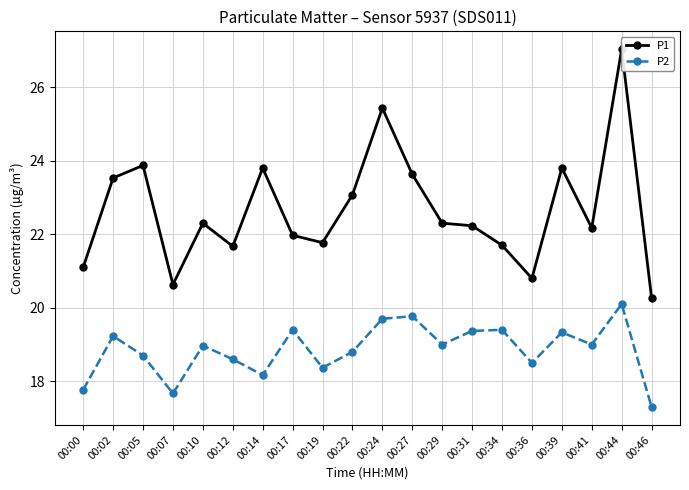

List the labels in order of P1 value, largest first.

00:44, 00:24, 00:05, 00:14, 00:39, 00:27, 00:02, 00:22, 00:10, 00:29, 00:31, 00:41, 00:17, 00:19, 00:34, 00:12, 00:00, 00:36, 00:07, 00:46